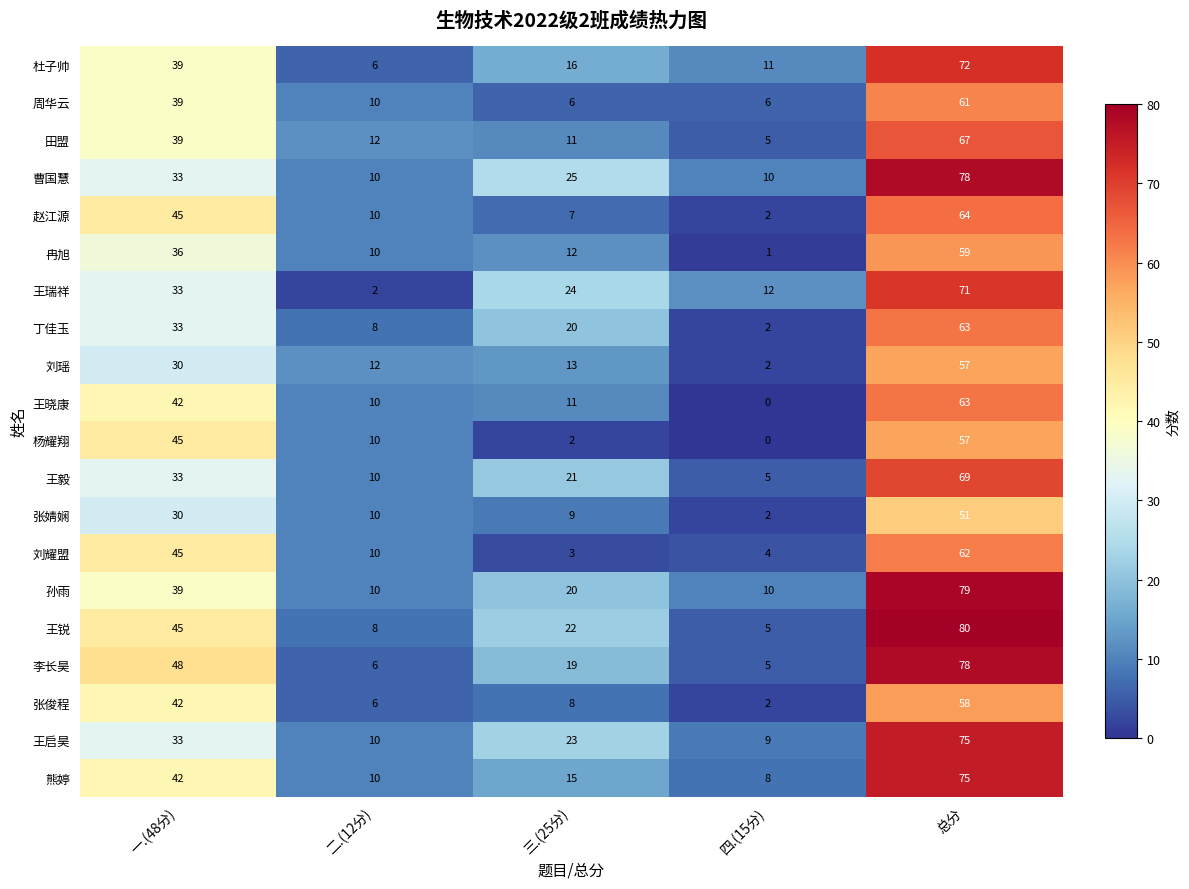

True or false: 王瑞祥 has a value of 23 at 一.(48分).

False